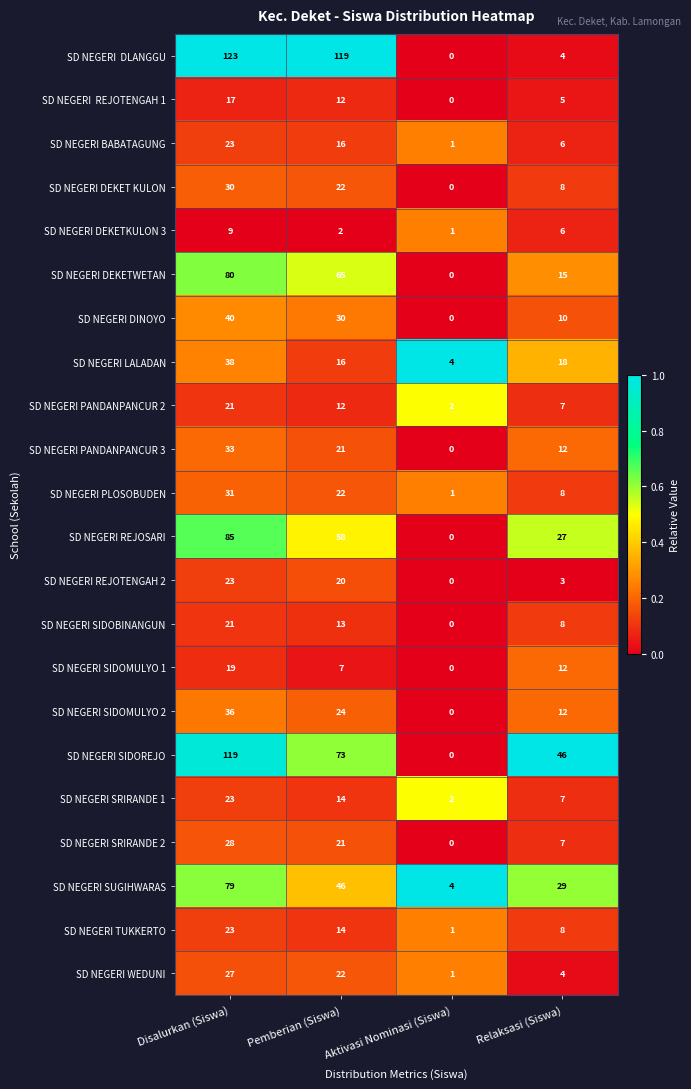

Which label corresponds to the smallest value in the chart?

Aktivasi Nominasi (Siswa)